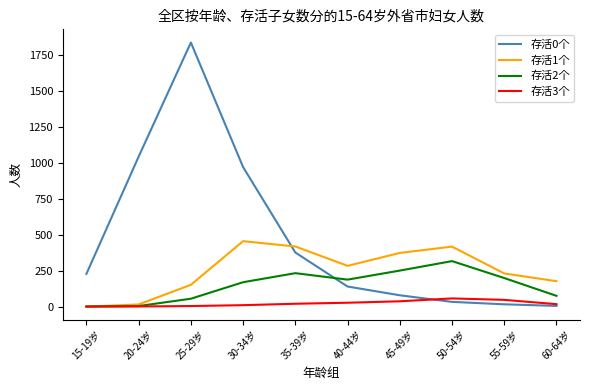

What is the sum of the 存活2个 values at 25-29岁 and 45-49岁?

306